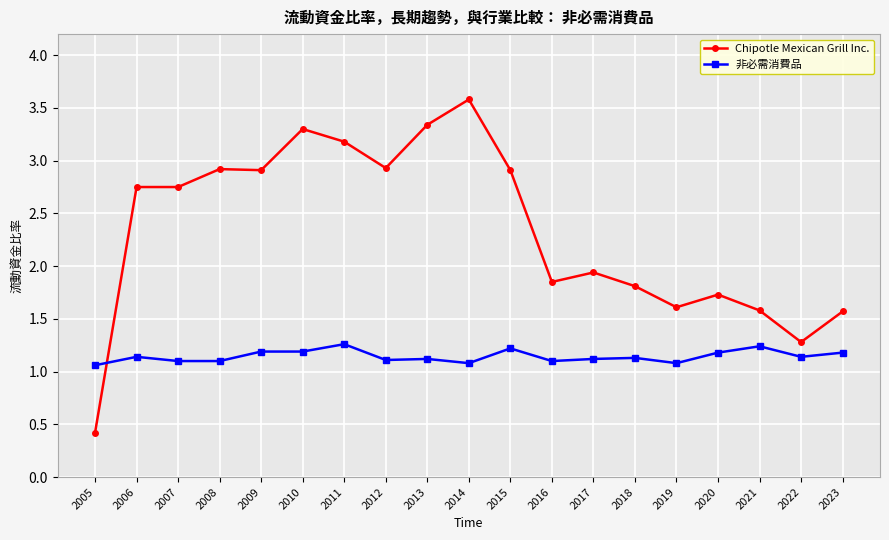

How many 非必需消費品 values are between 1 and 2?

19